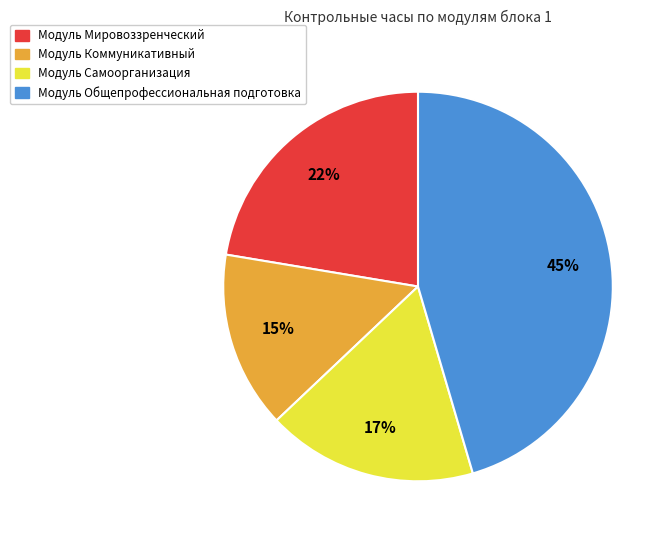

To the nearest percent, what is the average slice percentage?

25%